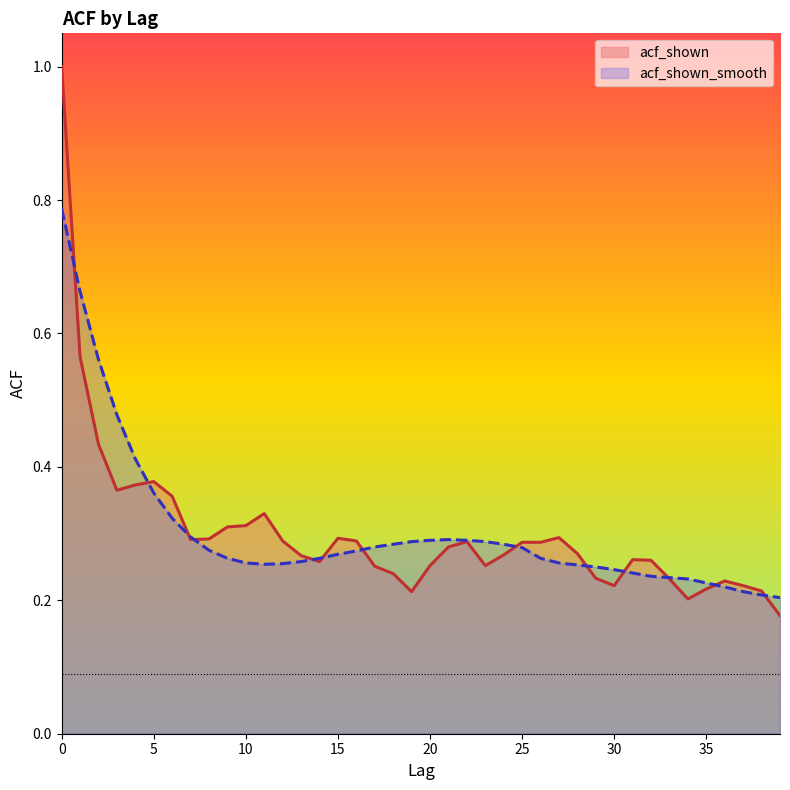

Does the chart display data point markers on the line(s)?

No